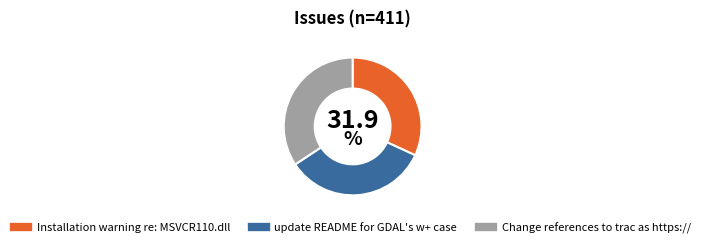

True or false: update README for GDAL's w+ case accounts for 22% of the total.

False